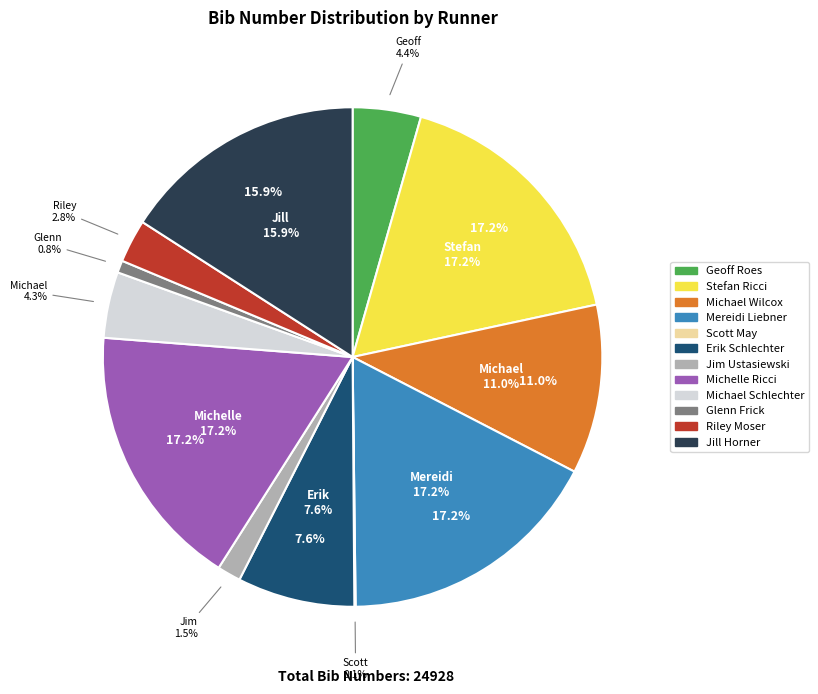

What is the total percentage of Michael Schlechter and Jim Ustasiewski?

5.8%